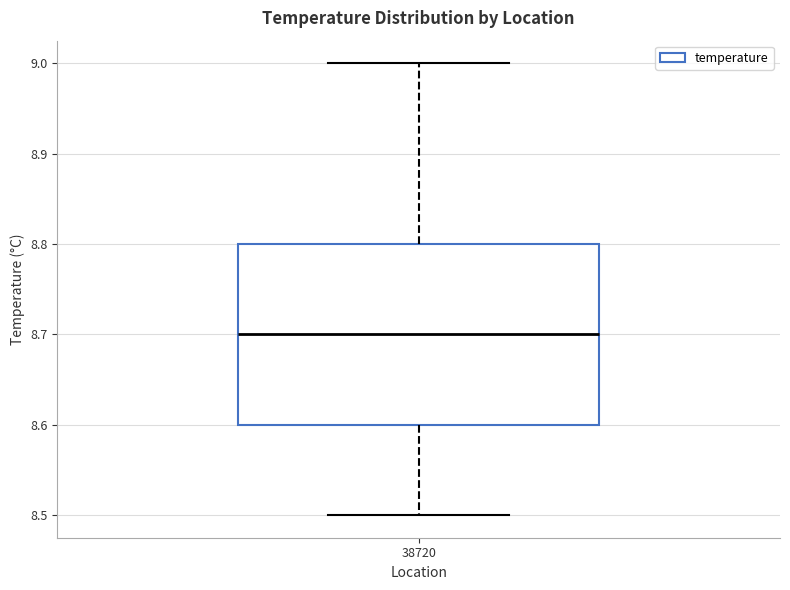

Where does the upper whisker of the box at x = 38720 end on the y-axis? The values are not printed on the chart, so give them approximately, as read against the axis.

9.0